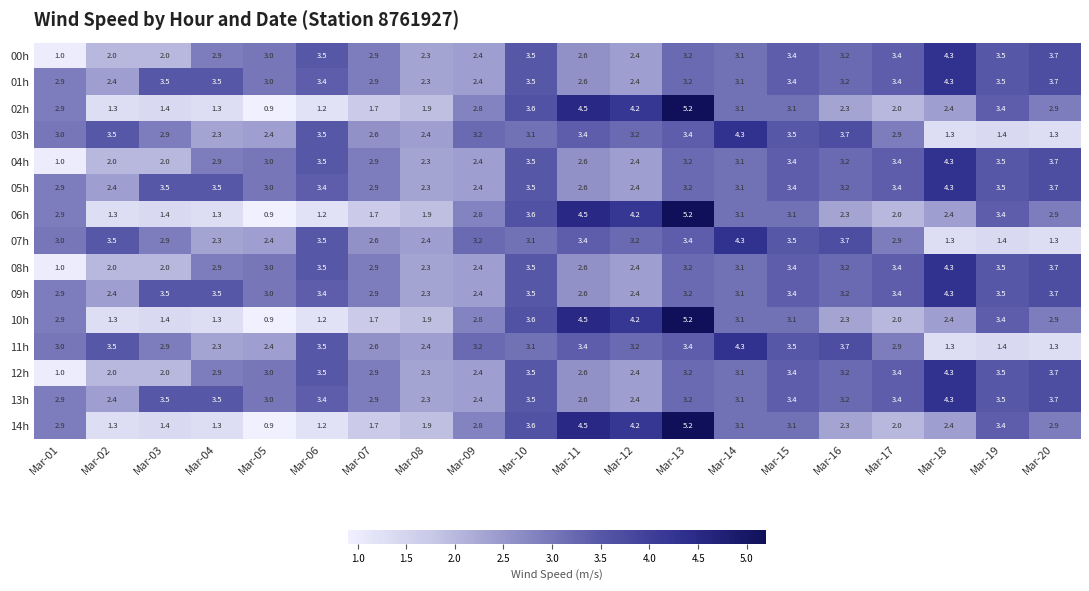

What is the spread (max minus min) of values at Mar-18?

3.0